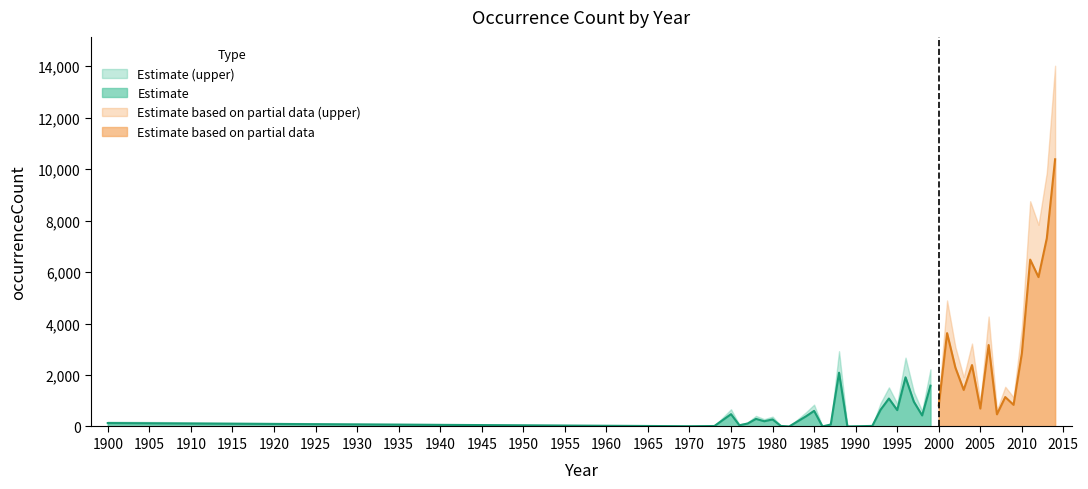

Where does the data first go above 651?

1988